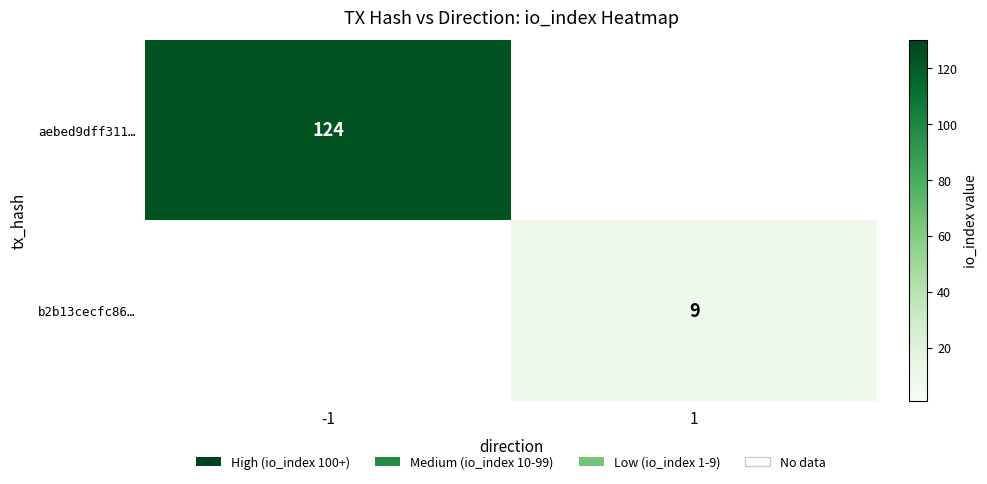

The b2b13cecfc86… series shows 9 at 1. True or false?

True